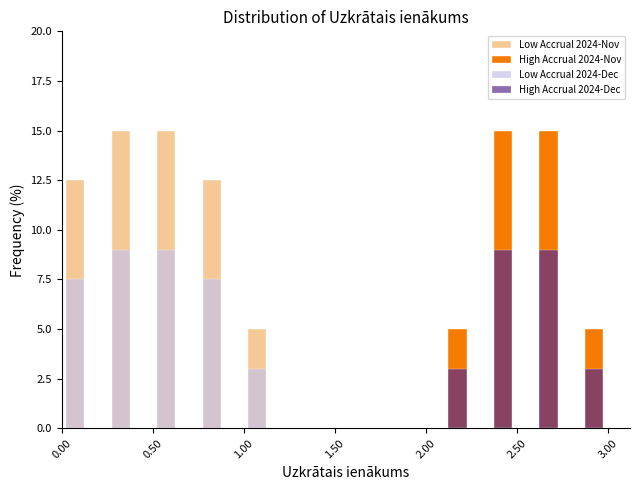

Reading left to right, transcribe this chart: for each range on the x-axis, give the height of each series' bar. The values are not printed on the chart, so give them approximately, as read against the axis.

0.00 to 0.25: Low Accrual 2024-Nov=12.5	High Accrual 2024-Nov=0	Low Accrual 2024-Dec=7.5	High Accrual 2024-Dec=0
0.25 to 0.50: Low Accrual 2024-Nov=15.0	High Accrual 2024-Nov=0	Low Accrual 2024-Dec=9.0	High Accrual 2024-Dec=0
0.50 to 0.75: Low Accrual 2024-Nov=15.0	High Accrual 2024-Nov=0	Low Accrual 2024-Dec=9.0	High Accrual 2024-Dec=0
0.75 to 1.00: Low Accrual 2024-Nov=12.5	High Accrual 2024-Nov=0	Low Accrual 2024-Dec=7.5	High Accrual 2024-Dec=0
1.00 to 1.25: Low Accrual 2024-Nov=5.0	High Accrual 2024-Nov=0	Low Accrual 2024-Dec=3.0	High Accrual 2024-Dec=0
1.25 to 1.50: Low Accrual 2024-Nov=0	High Accrual 2024-Nov=0	Low Accrual 2024-Dec=0	High Accrual 2024-Dec=0
1.50 to 1.75: Low Accrual 2024-Nov=0	High Accrual 2024-Nov=0	Low Accrual 2024-Dec=0	High Accrual 2024-Dec=0
1.75 to 2.00: Low Accrual 2024-Nov=0	High Accrual 2024-Nov=0	Low Accrual 2024-Dec=0	High Accrual 2024-Dec=0
2.00 to 2.25: Low Accrual 2024-Nov=0	High Accrual 2024-Nov=5.0	Low Accrual 2024-Dec=0	High Accrual 2024-Dec=3.0
2.25 to 2.50: Low Accrual 2024-Nov=0	High Accrual 2024-Nov=15.0	Low Accrual 2024-Dec=0	High Accrual 2024-Dec=9.0
2.50 to 2.75: Low Accrual 2024-Nov=0	High Accrual 2024-Nov=15.0	Low Accrual 2024-Dec=0	High Accrual 2024-Dec=9.0
2.75 to 3.00: Low Accrual 2024-Nov=0	High Accrual 2024-Nov=5.0	Low Accrual 2024-Dec=0	High Accrual 2024-Dec=3.0